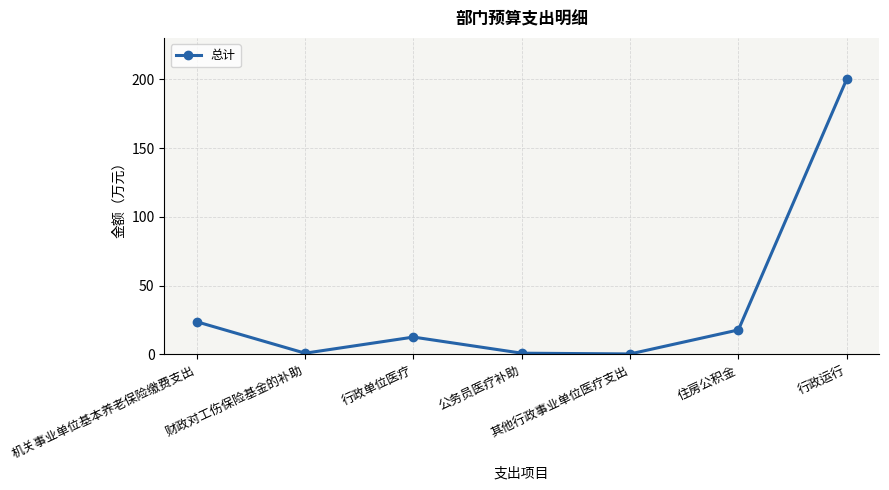

What position from the right is 行政单位医疗?

5